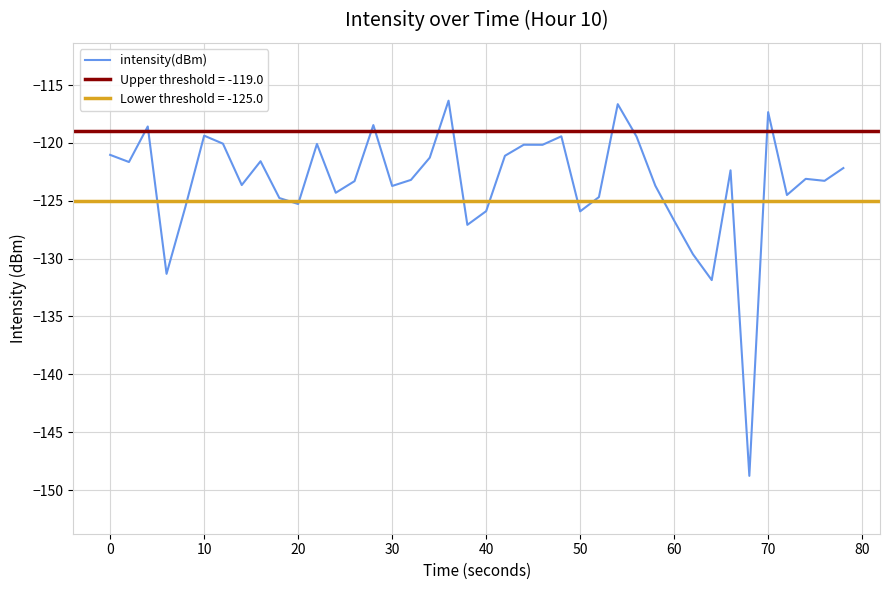

What is the minimum value for intensity(dBm)?

-148.8